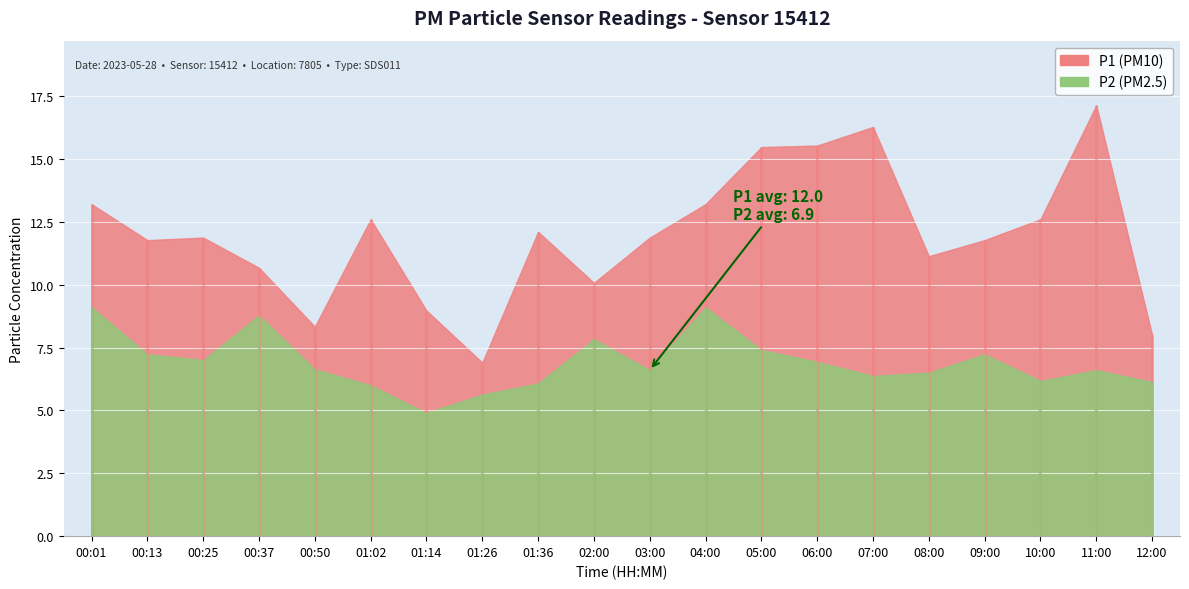

What value does the P2 series have at 00:37?

8.8